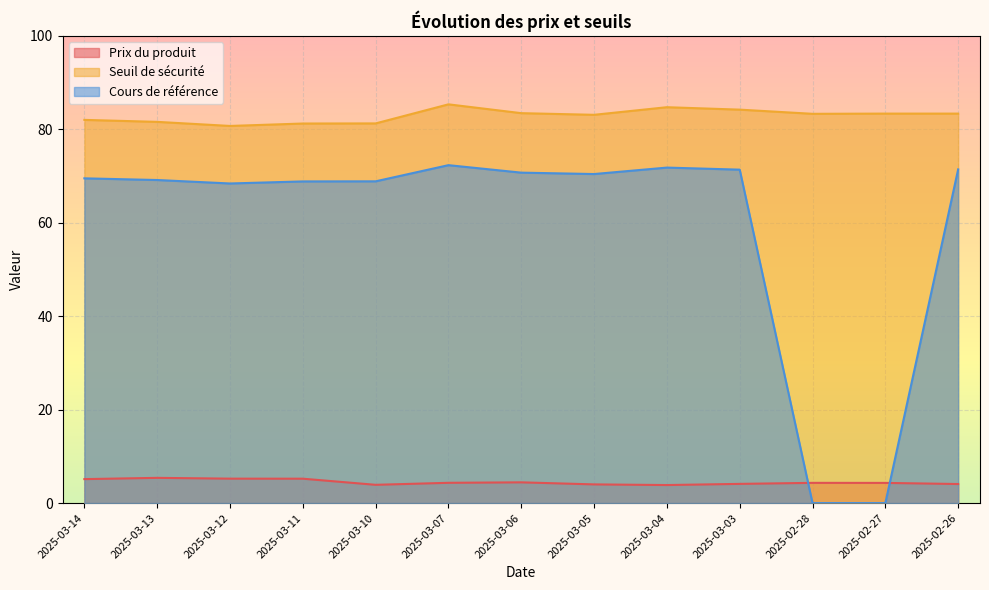

At which category does the chart reach its minimum across all series?

2025-02-27